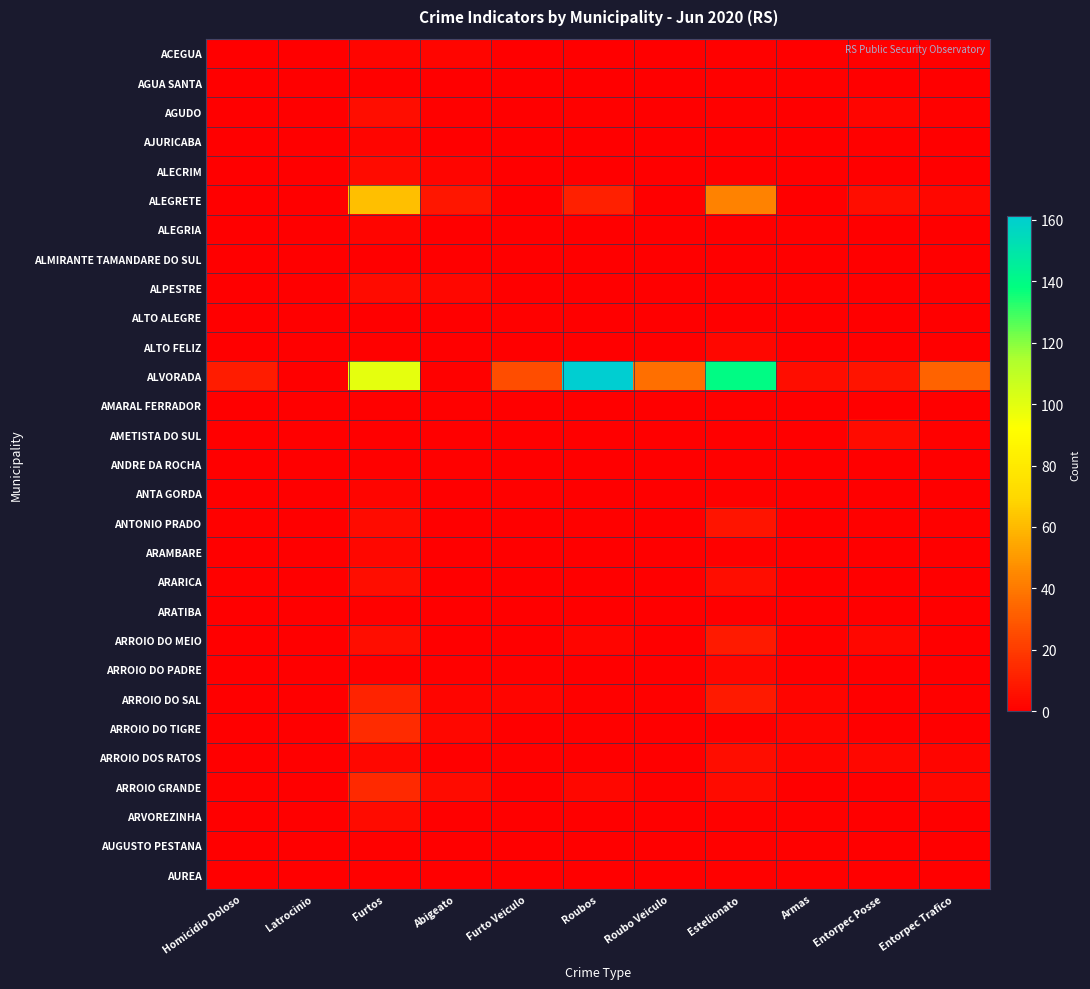

Which series has the largest total across all categories?

ALVORADA